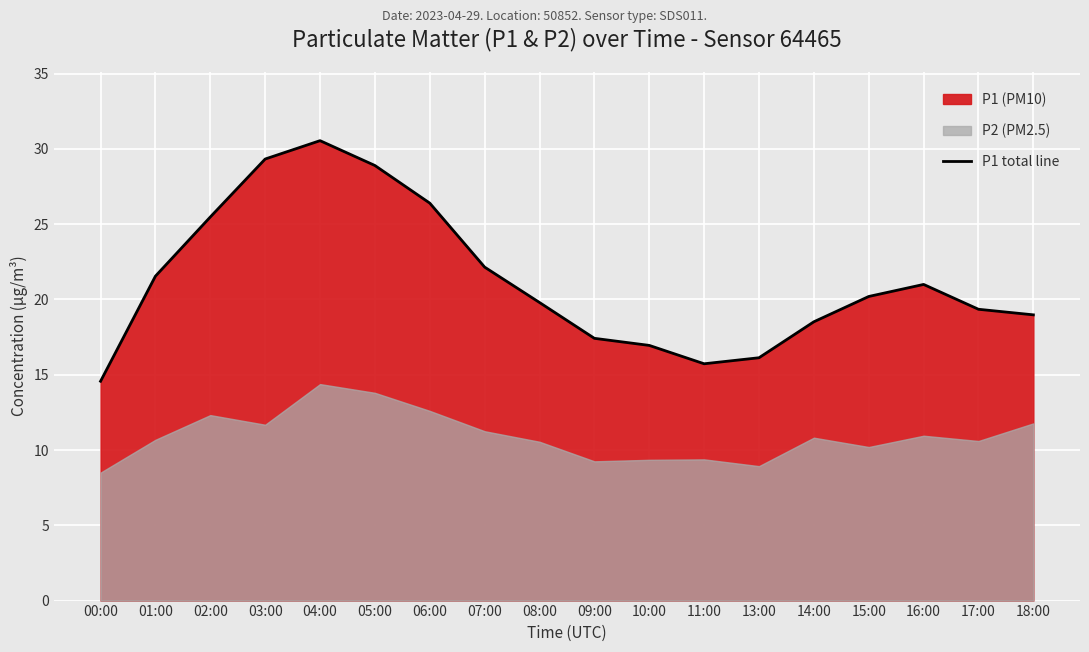

True or false: P1 total line has a value of 5.1 at 13:00.

False